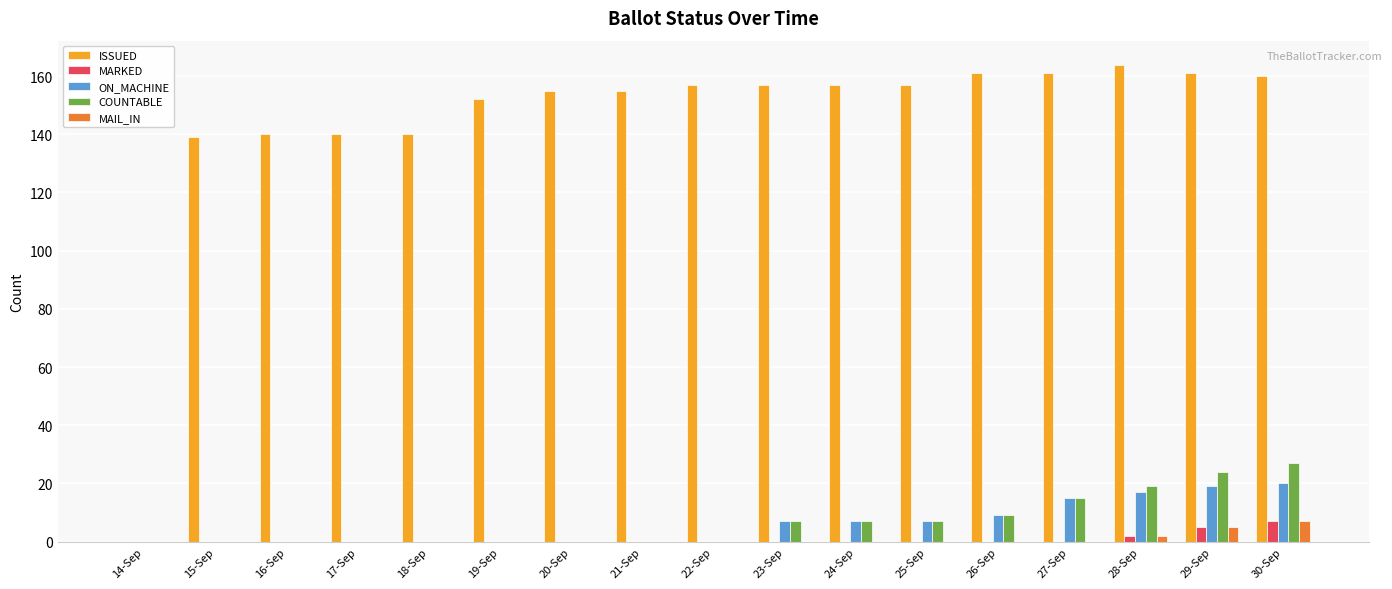

The value of ON_MACHINE at 22-Sep is 0. True or false?

True